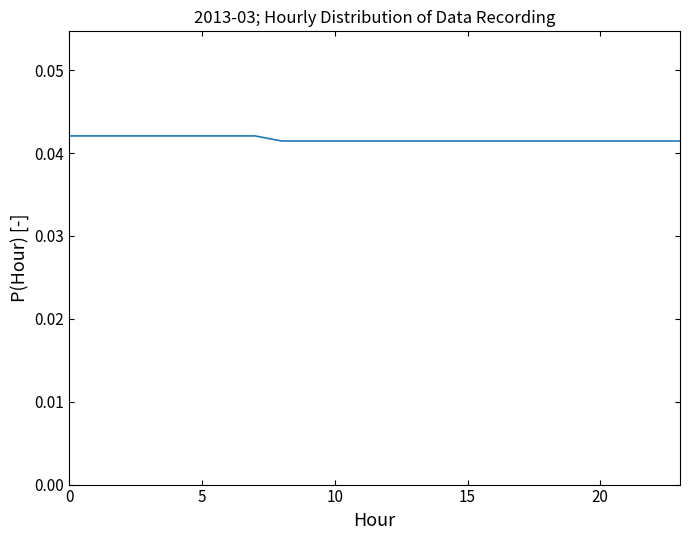

How many lines are shown in the chart?

1